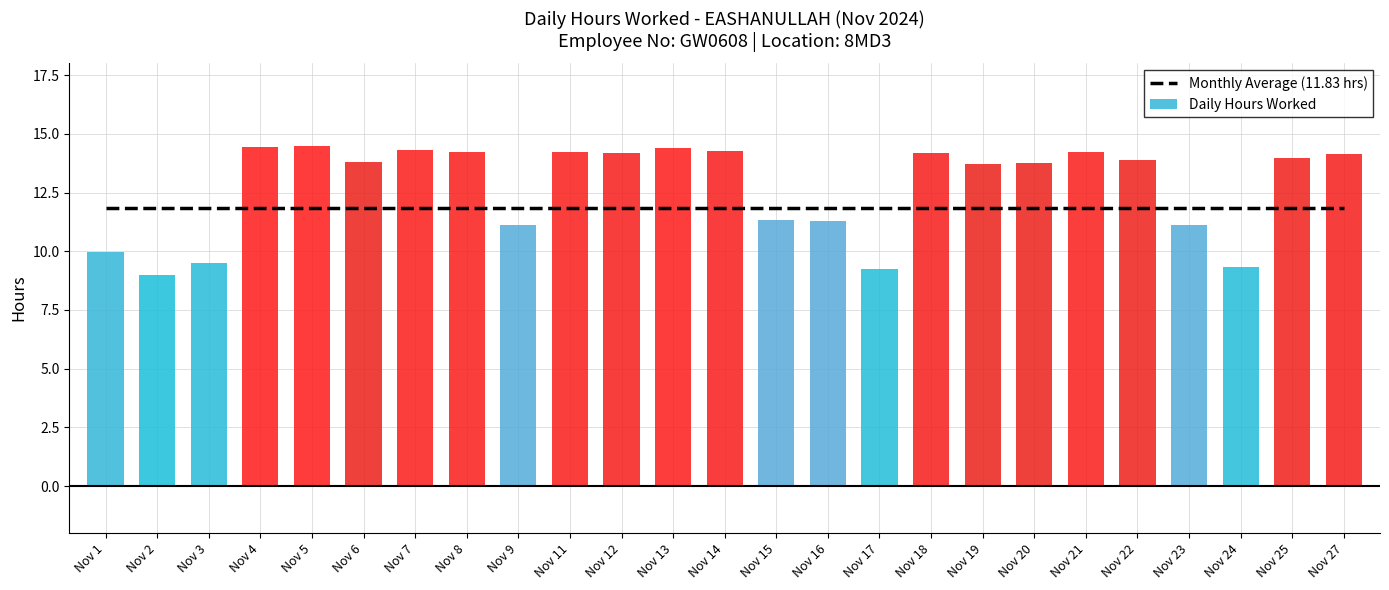

Reading right to left, list all the values displayed in this chart.

Monthly Average (11.83 hrs): Nov 27=11.8	Nov 25=11.8	Nov 24=11.8	Nov 23=11.8	Nov 22=11.8	Nov 21=11.8	Nov 20=11.8	Nov 19=11.8	Nov 18=11.8	Nov 17=11.8	Nov 16=11.8	Nov 15=11.8	Nov 14=11.8	Nov 13=11.8	Nov 12=11.8	Nov 11=11.8	Nov 9=11.8	Nov 8=11.8	Nov 7=11.8	Nov 6=11.8	Nov 5=11.8	Nov 4=11.8	Nov 3=11.8	Nov 2=11.8	Nov 1=11.8
Daily Hours Worked: Nov 27=14.1	Nov 25=14.0	Nov 24=9.3	Nov 23=11.1	Nov 22=13.9	Nov 21=14.2	Nov 20=13.8	Nov 19=13.7	Nov 18=14.2	Nov 17=9.2	Nov 16=11.3	Nov 15=11.3	Nov 14=14.3	Nov 13=14.4	Nov 12=14.2	Nov 11=14.2	Nov 9=11.1	Nov 8=14.2	Nov 7=14.3	Nov 6=13.8	Nov 5=14.5	Nov 4=14.4	Nov 3=9.5	Nov 2=9.0	Nov 1=10.0